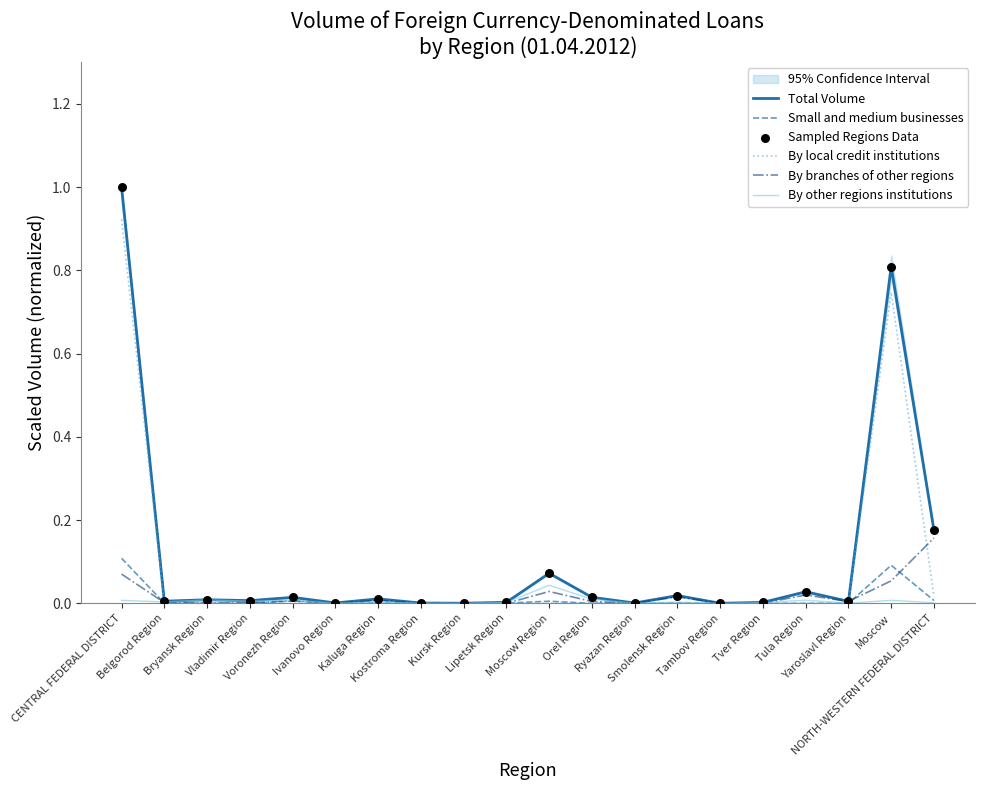

At which category is the sum across all series the highest?

CENTRAL FEDERAL DISTRICT